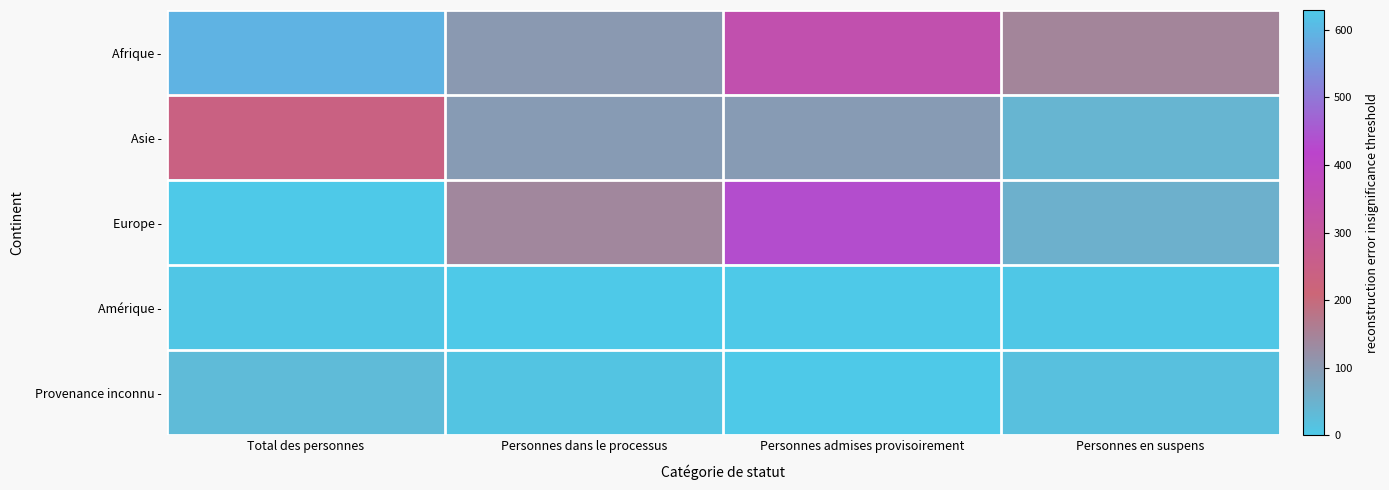

At how many categories does at least one series exceed 561?

1